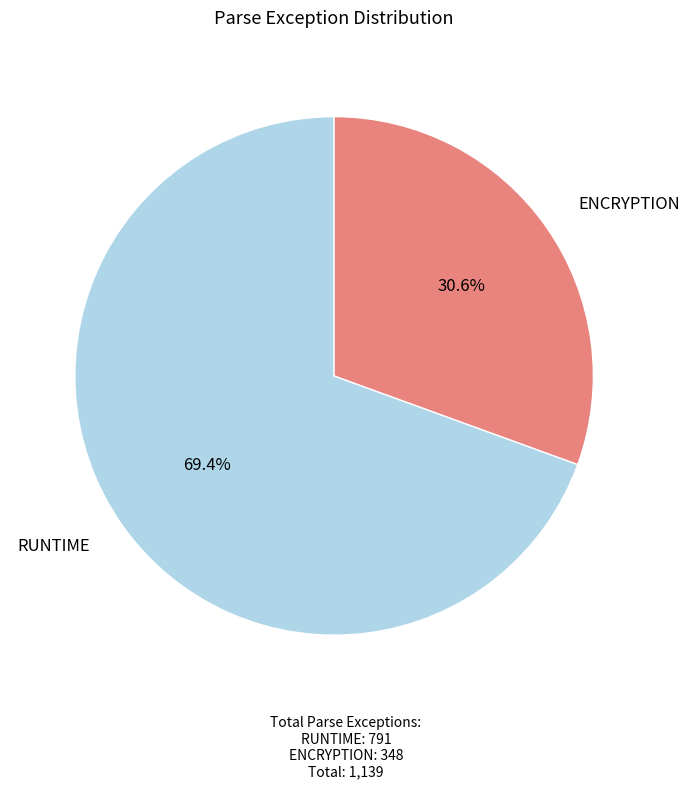

Is there any slice that represents more than half of the pie?

Yes